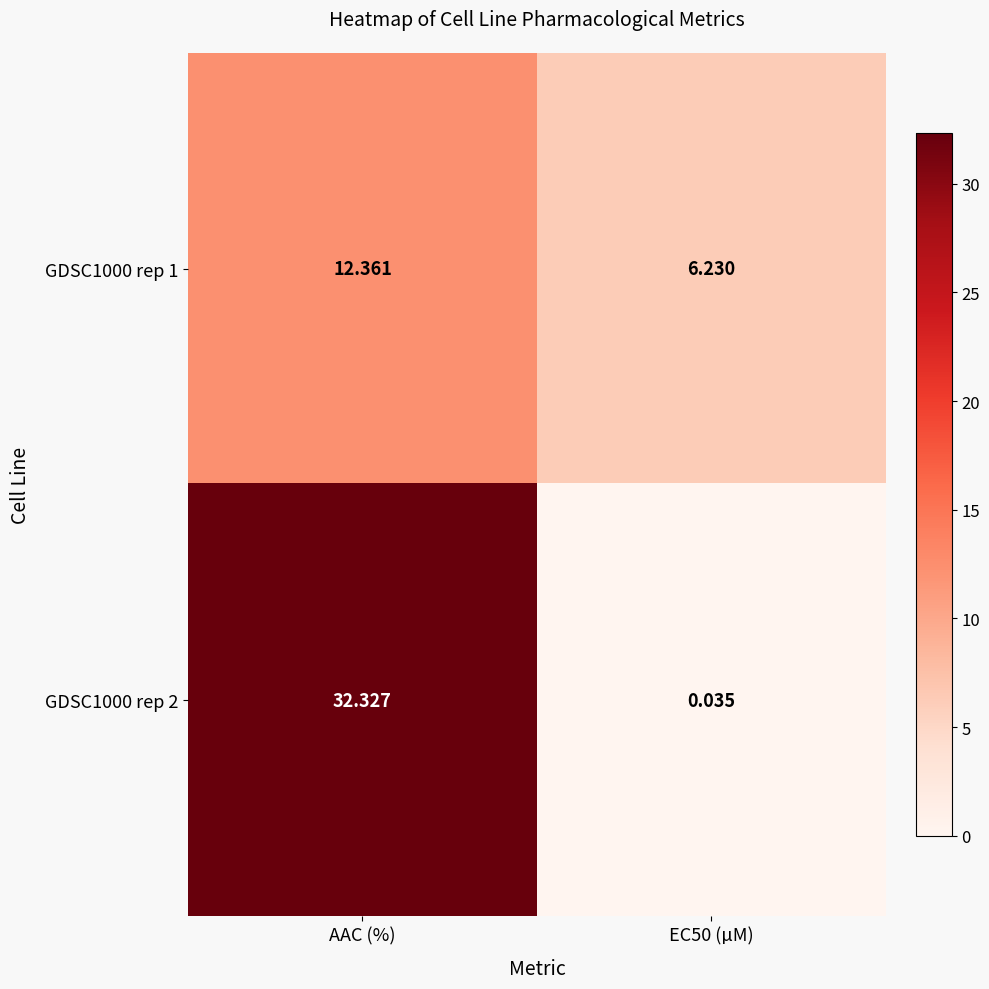

At which category is the sum across all series the highest?

AAC (%)